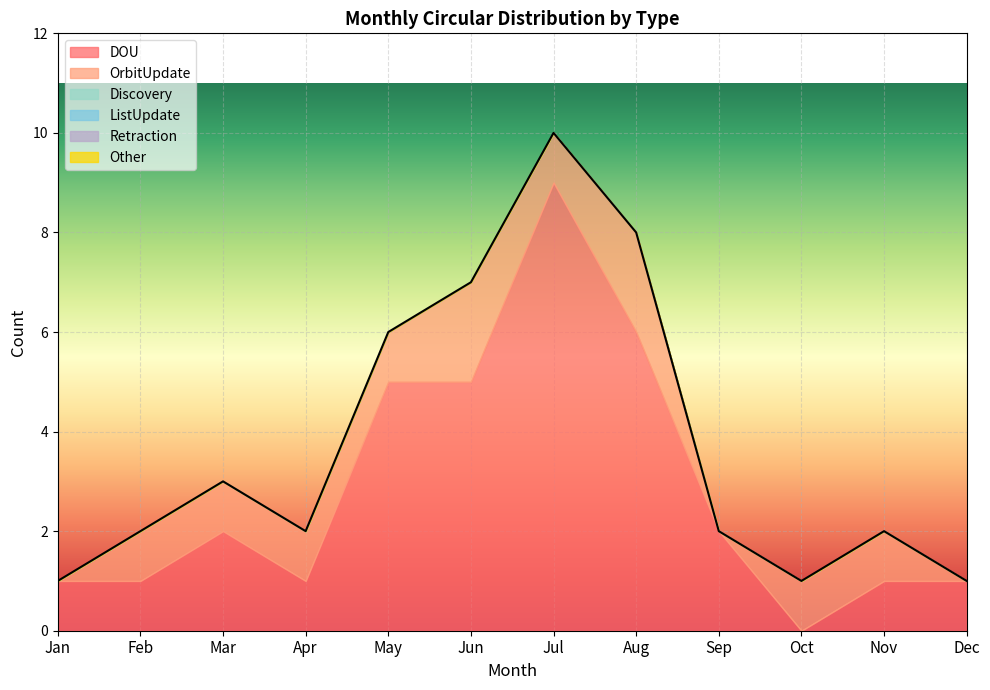

True or false: DOU has more than 2 interior local peaks.

False